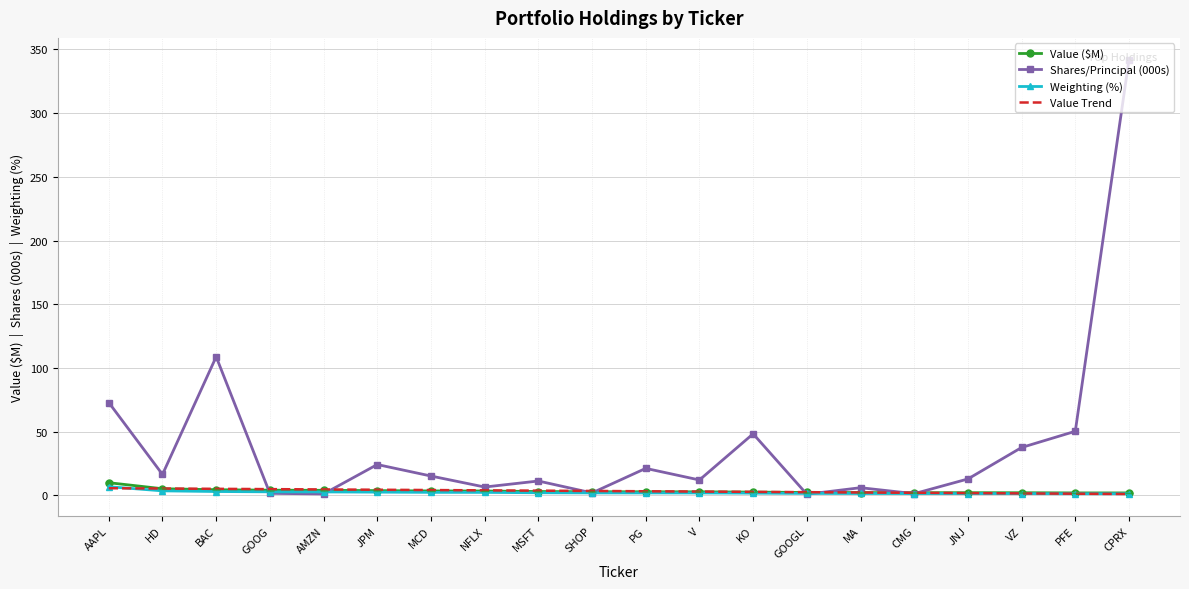

The Shares/Principal (000s) series shows 129.8 at AAPL. True or false?

False